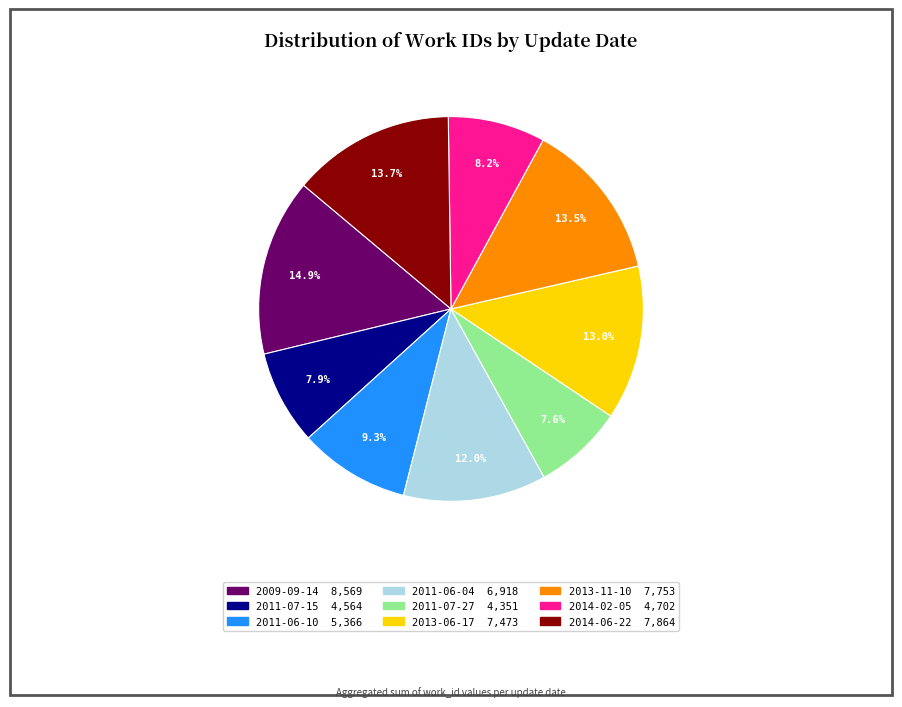

Does any single category account for the majority?

No